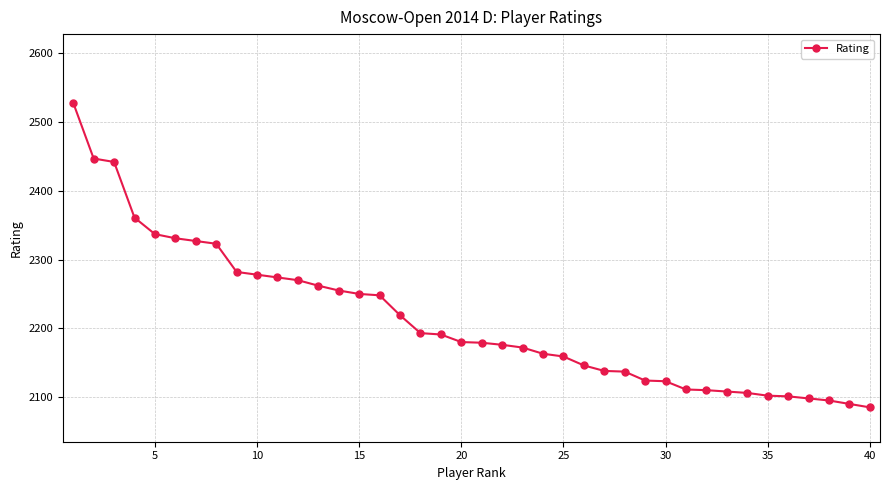

Does the chart display data point markers on the line(s)?

Yes